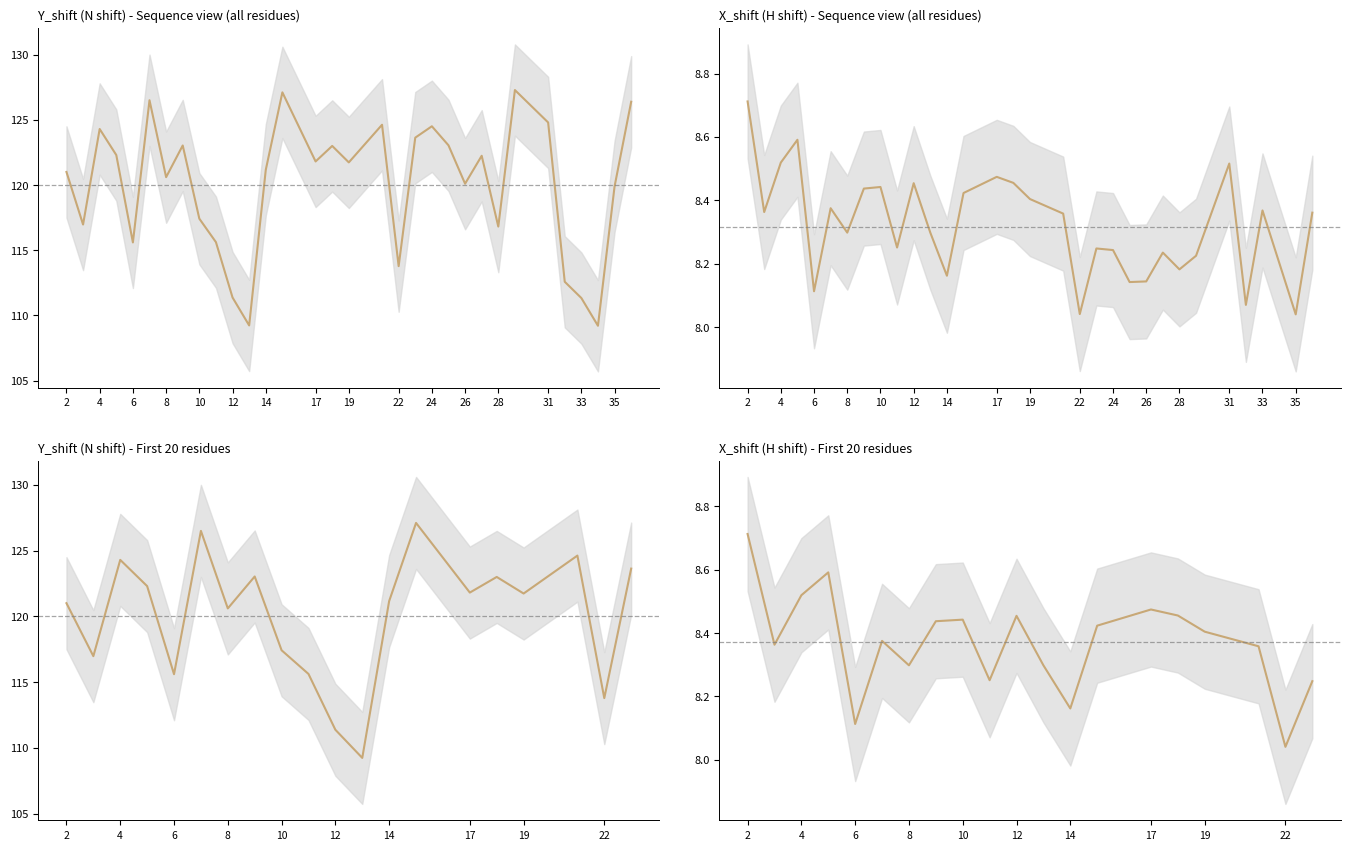

List the series in order of their peak value, highest first.

Y_shift, X_shift